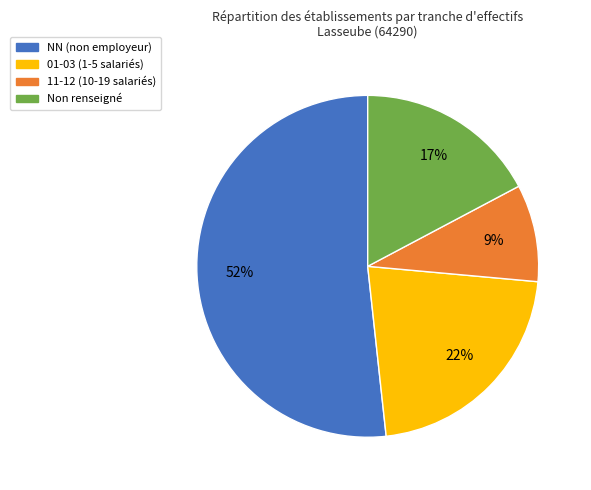

How many segments does this pie chart have?

4